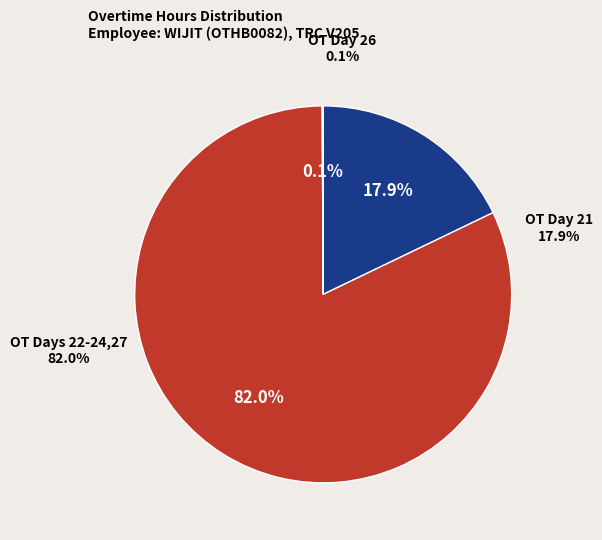

True or false: 24 (Sat) accounts for 31% of the total.

False